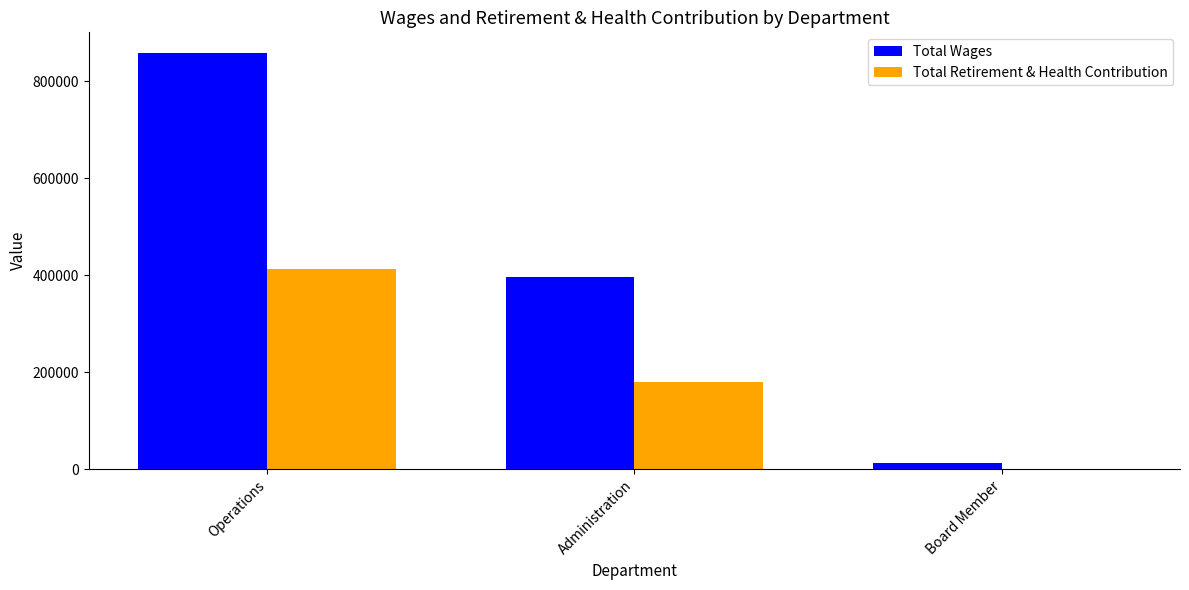

How many series are shown in this chart?

2